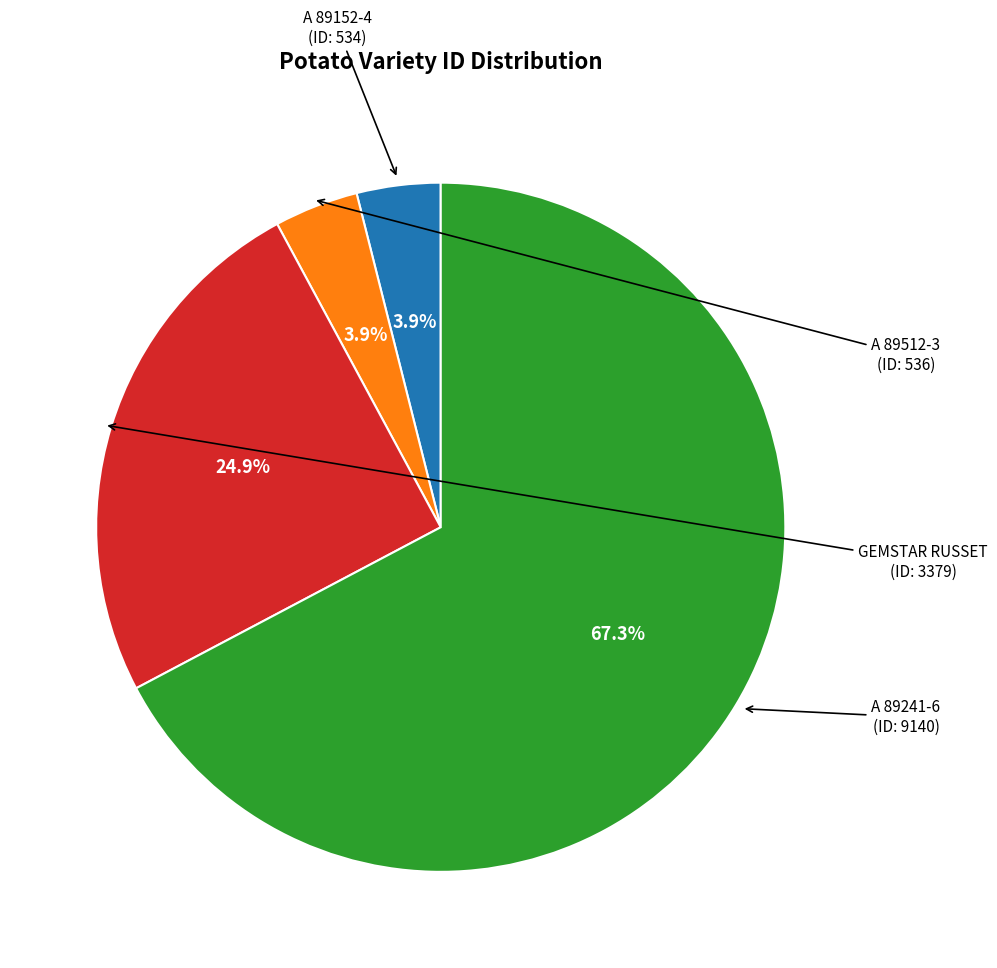

Is there a majority slice in this chart?

Yes